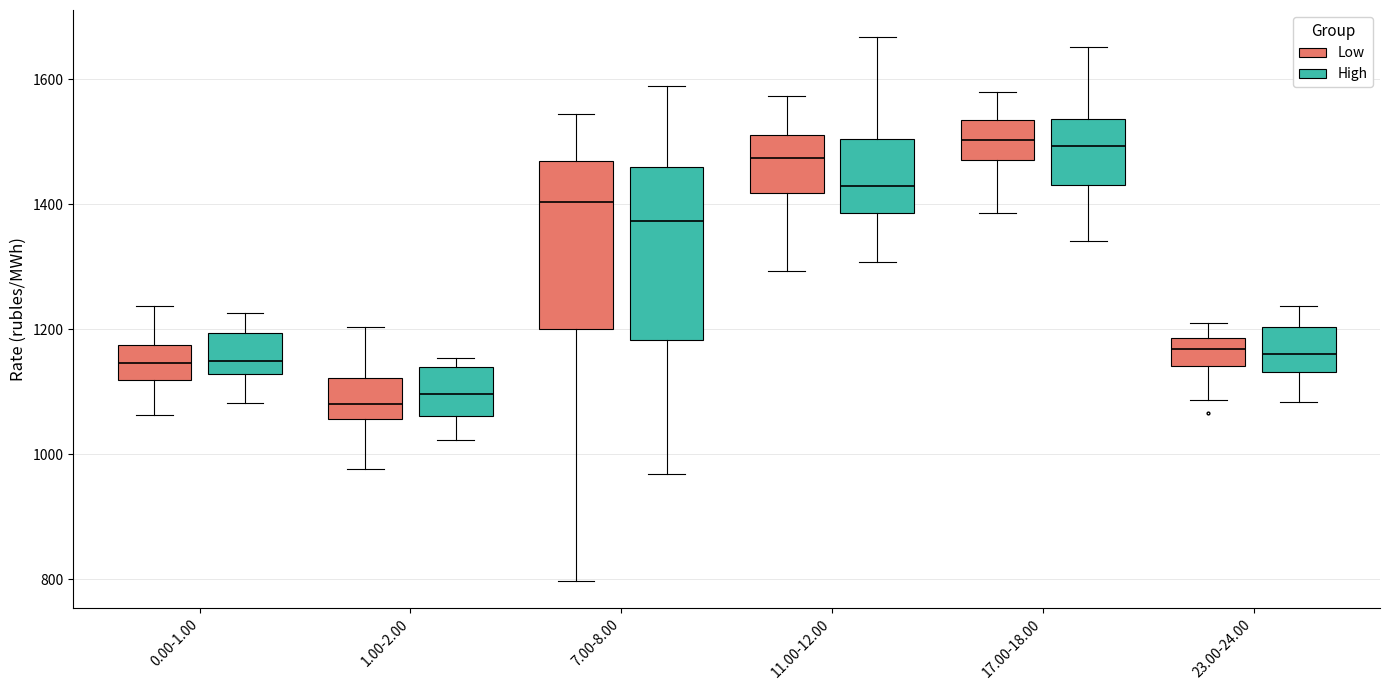

Reading left to right, read every box against the y-axis: the position of its median line, the range the box covers, and the ends of its whiskers. The values are not printed on the chart, so give them approximately, as read against the axis.

0.00-1.00 (Low): median 1140, box 1120 to 1180, whiskers 1060 to 1240
0.00-1.00 (High): median 1140, box 1120 to 1200, whiskers 1080 to 1220
1.00-2.00 (Low): median 1080, box 1060 to 1120, whiskers 980 to 1200
1.00-2.00 (High): median 1100, box 1060 to 1140, whiskers 1020 to 1160
7.00-8.00 (Low): median 1400, box 1200 to 1460, whiskers 800 to 1540
7.00-8.00 (High): median 1380, box 1180 to 1460, whiskers 960 to 1580
11.00-12.00 (Low): median 1480, box 1420 to 1520, whiskers 1300 to 1580
11.00-12.00 (High): median 1420, box 1380 to 1500, whiskers 1300 to 1660
17.00-18.00 (Low): median 1500, box 1480 to 1540, whiskers 1380 to 1580
17.00-18.00 (High): median 1500, box 1440 to 1540, whiskers 1340 to 1660
23.00-24.00 (Low): median 1160, box 1140 to 1180, whiskers 1080 to 1200
23.00-24.00 (High): median 1160, box 1140 to 1200, whiskers 1080 to 1240